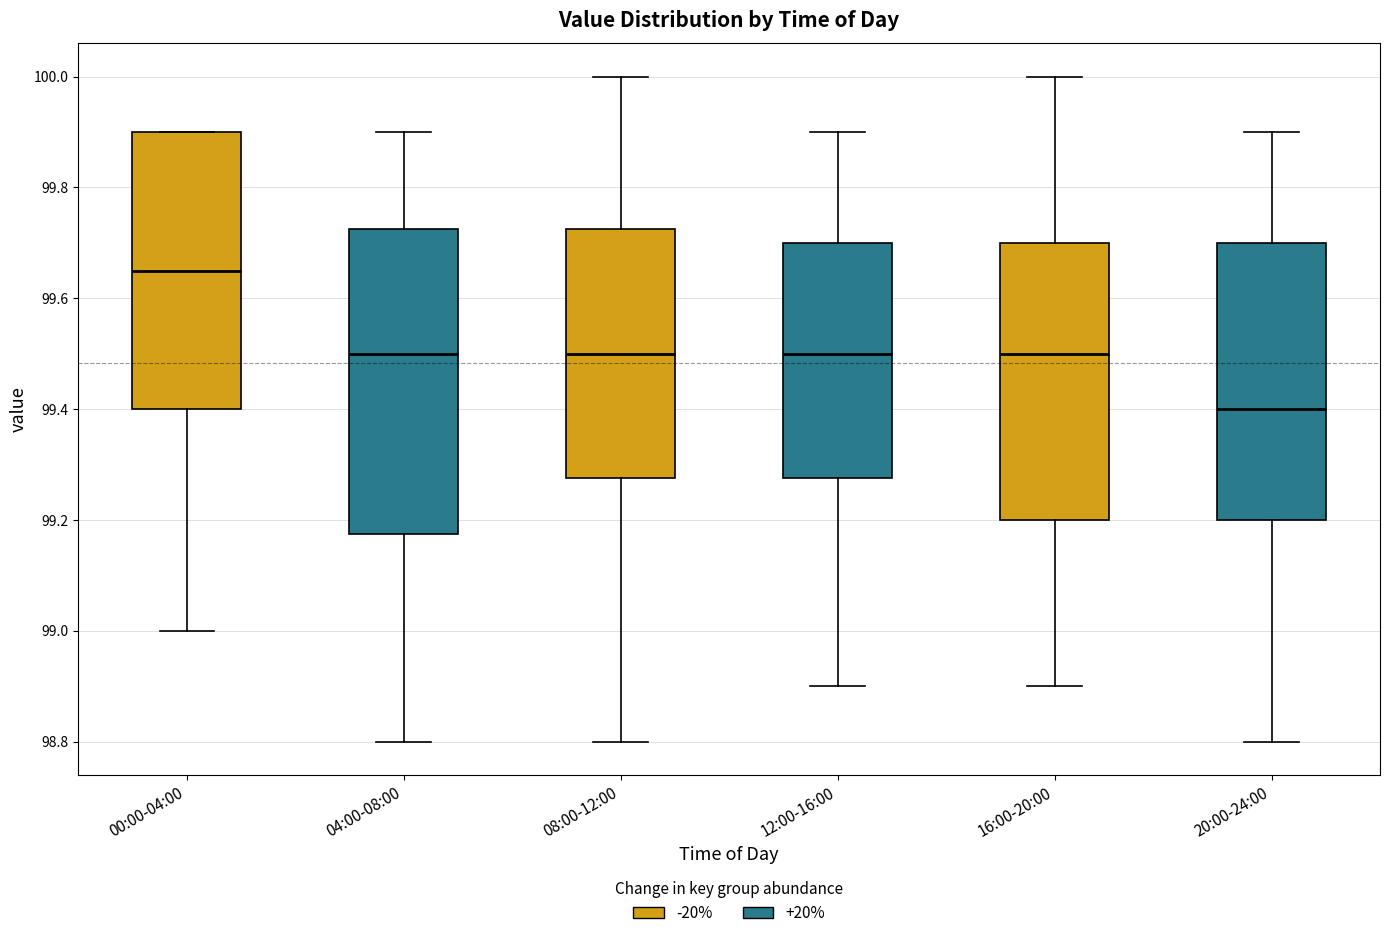

Reading left to right, transcribe this box plot: for each box, give where its median line is, the range the box spans, and where its two whiskers end, as read against the y-axis. The values are not printed on the chart, so give them approximately, as read against the axis.

00:00-04:00: median 99.66, box 99.40 to 99.90, whiskers 99.00 to 99.90
04:00-08:00: median 99.50, box 99.18 to 99.72, whiskers 98.80 to 99.90
08:00-12:00: median 99.50, box 99.28 to 99.72, whiskers 98.80 to 100.00
12:00-16:00: median 99.50, box 99.28 to 99.70, whiskers 98.90 to 99.90
16:00-20:00: median 99.50, box 99.20 to 99.70, whiskers 98.90 to 100.00
20:00-24:00: median 99.40, box 99.20 to 99.70, whiskers 98.80 to 99.90